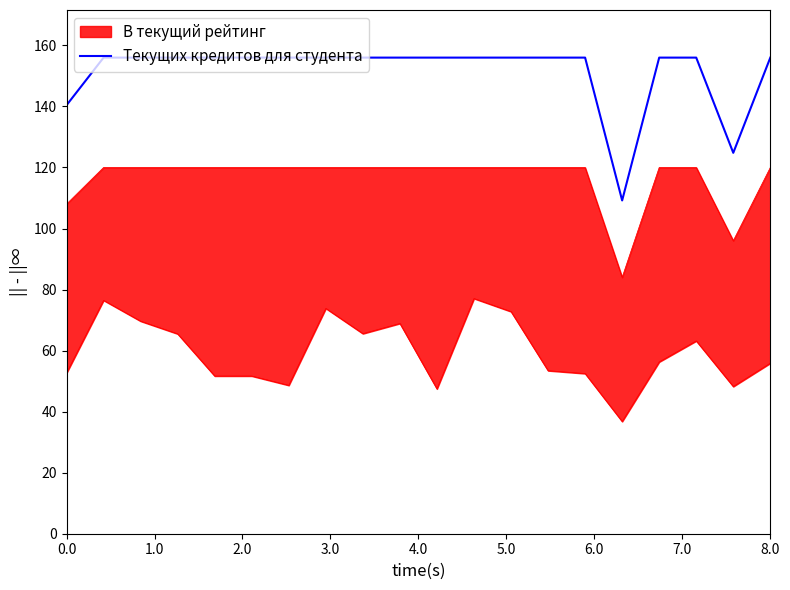

True or false: Текущих кредитов для студента has a value of 140.4 at 0.0.

True